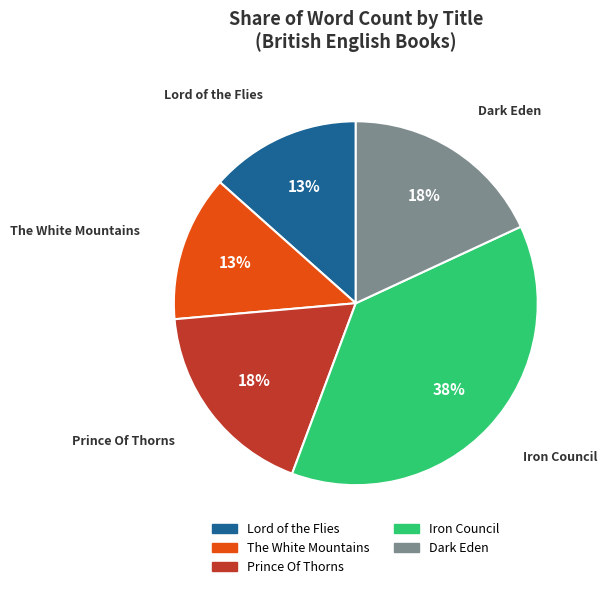

To the nearest percent, what portion does Lord of the Flies represent?

13%